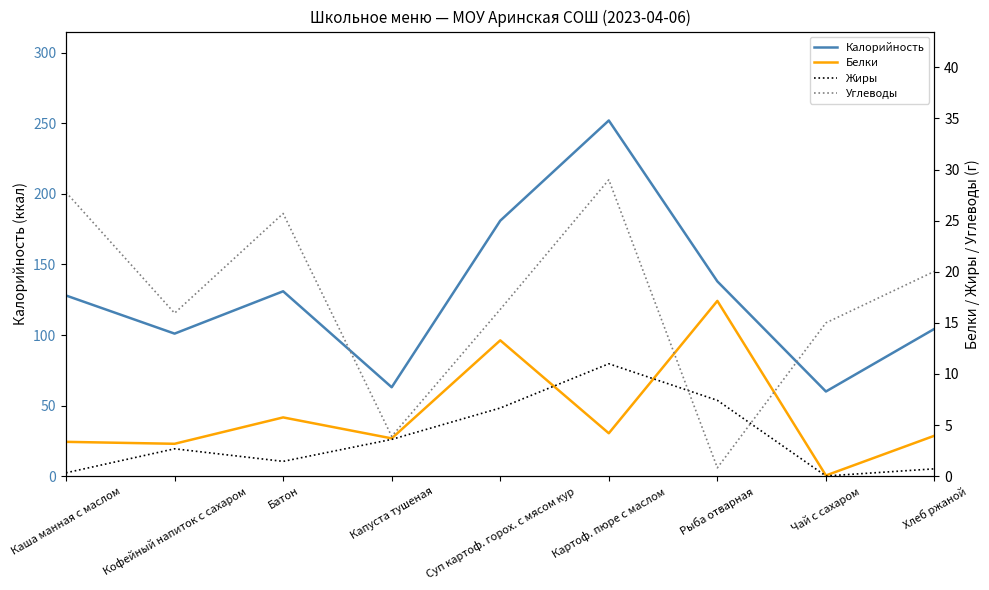

Is the value of Белки at Капуста тушеная greater than the value of Калорийность at Суп картоф. горох. с мясом кур?

No